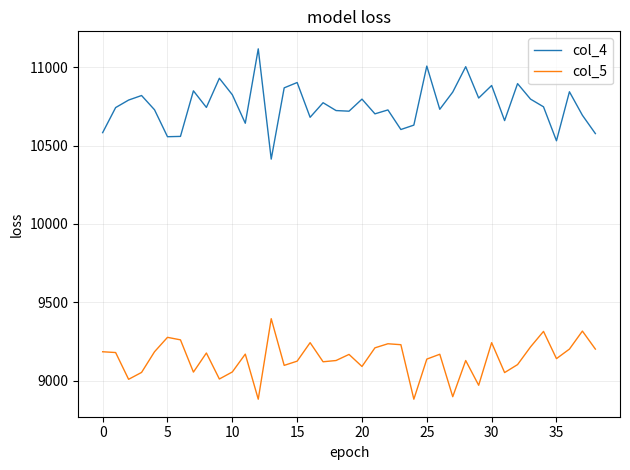

How many distinct data groups are displayed?

2